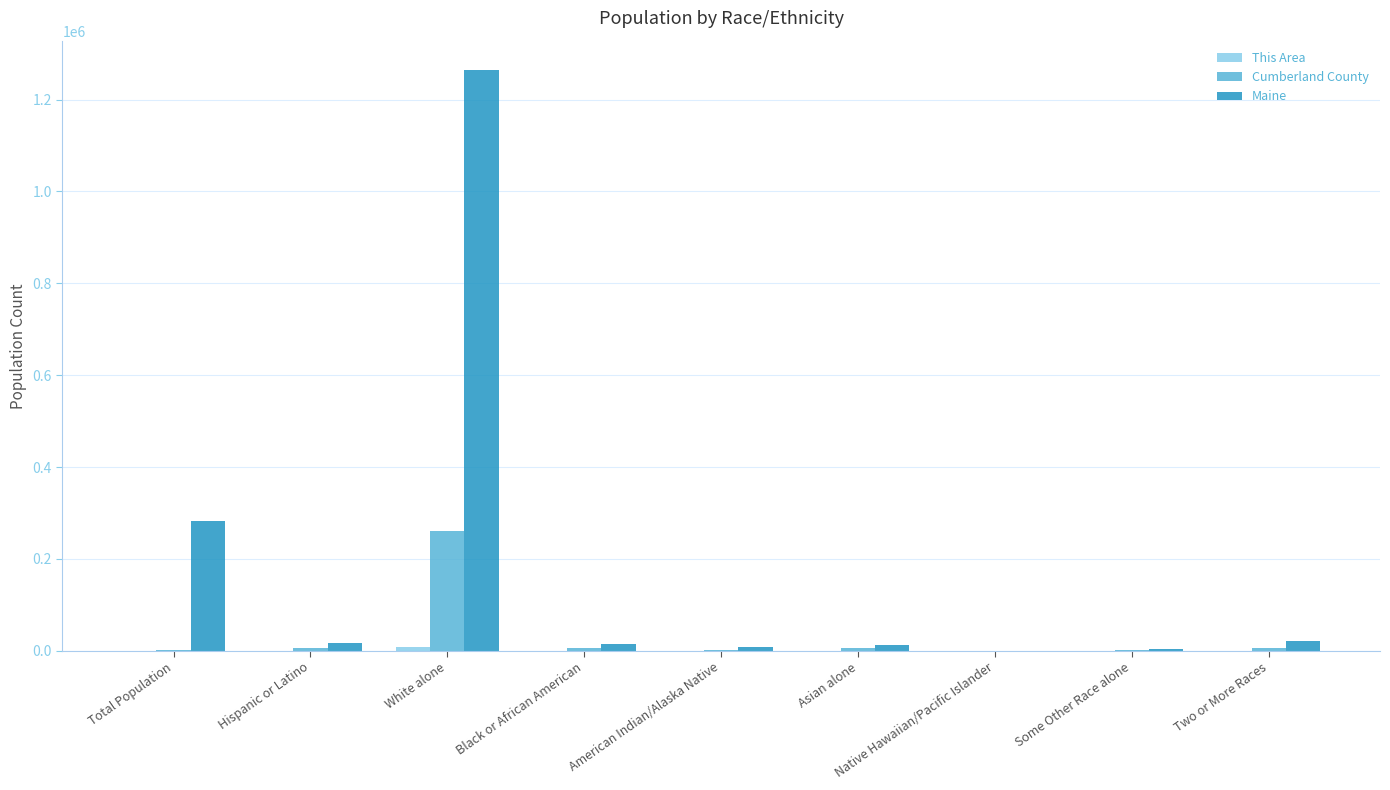

At which category is the sum across all series the highest?

White alone